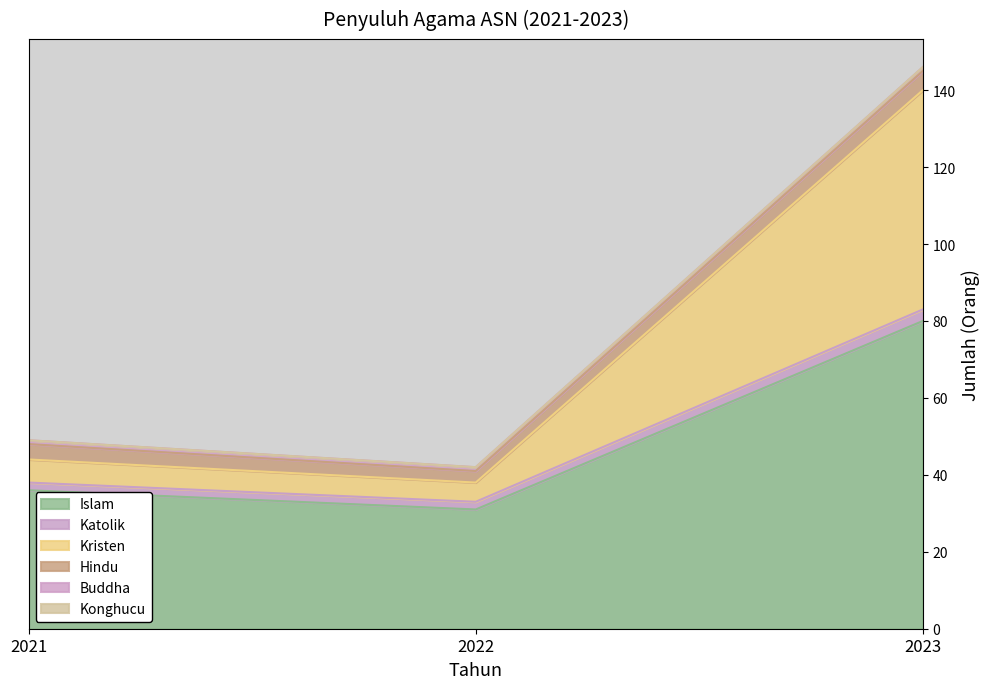

At which label does Islam reach its peak?

2023